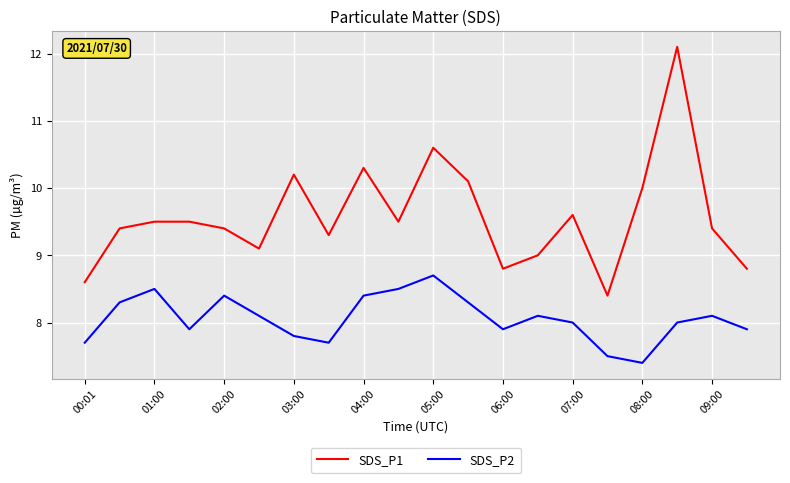

Which series has the largest total across all categories?

SDS_P1